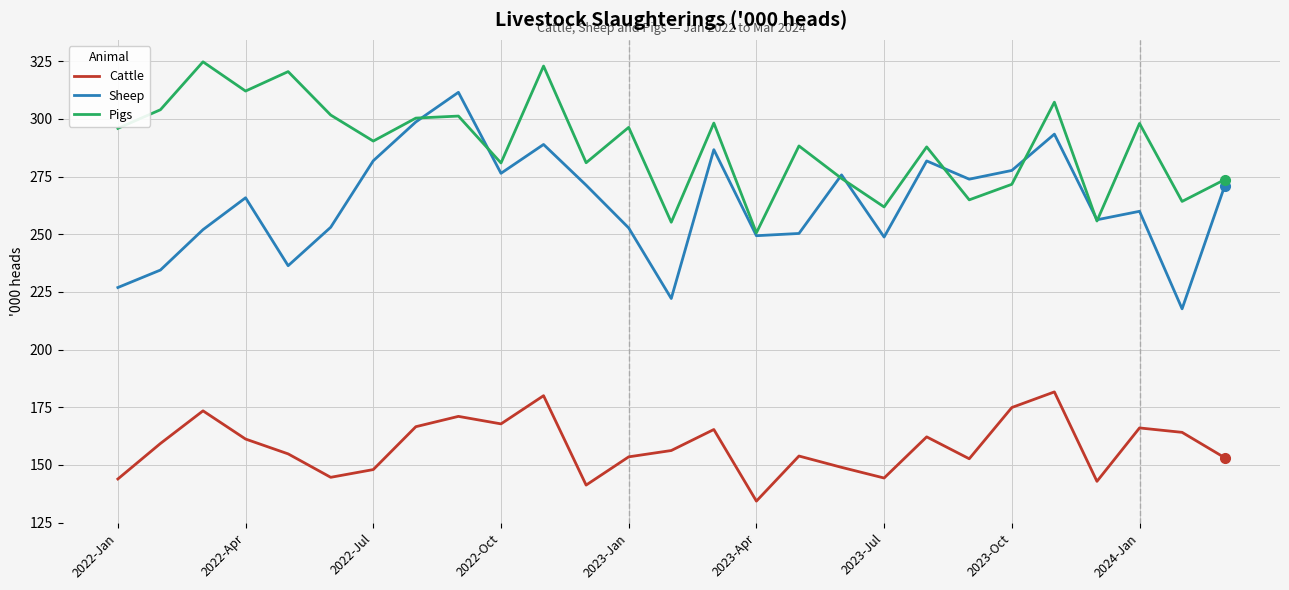

How many values in the Pigs series exceed 290?

14